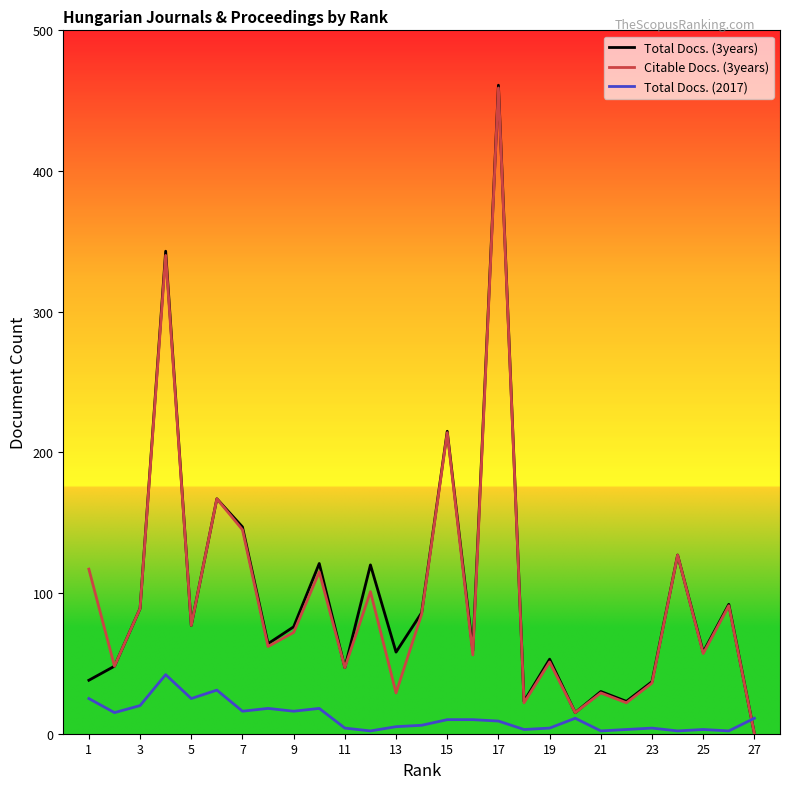

What is the difference between the maximum and minimum values in the Citable Docs. (3years) series?

459